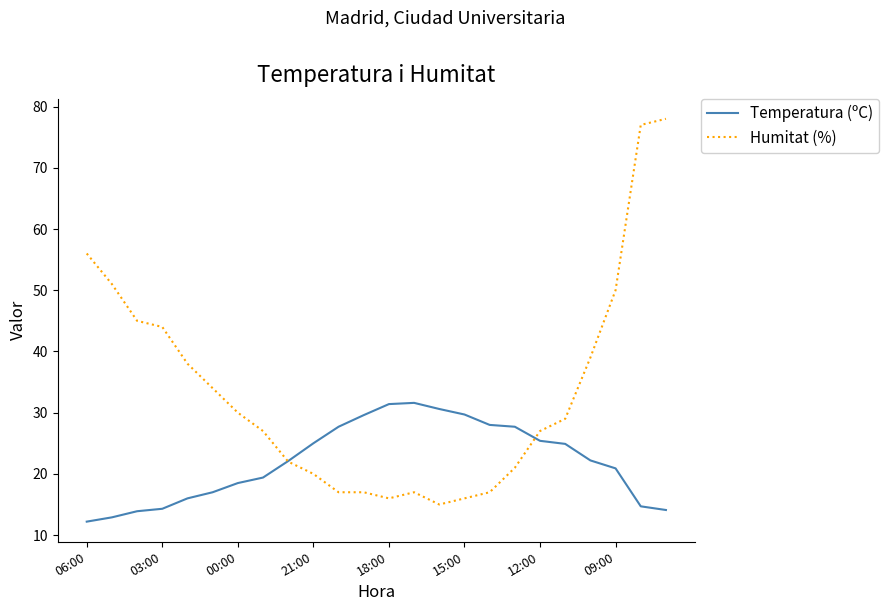

Which series has the largest total across all categories?

Humitat (%)